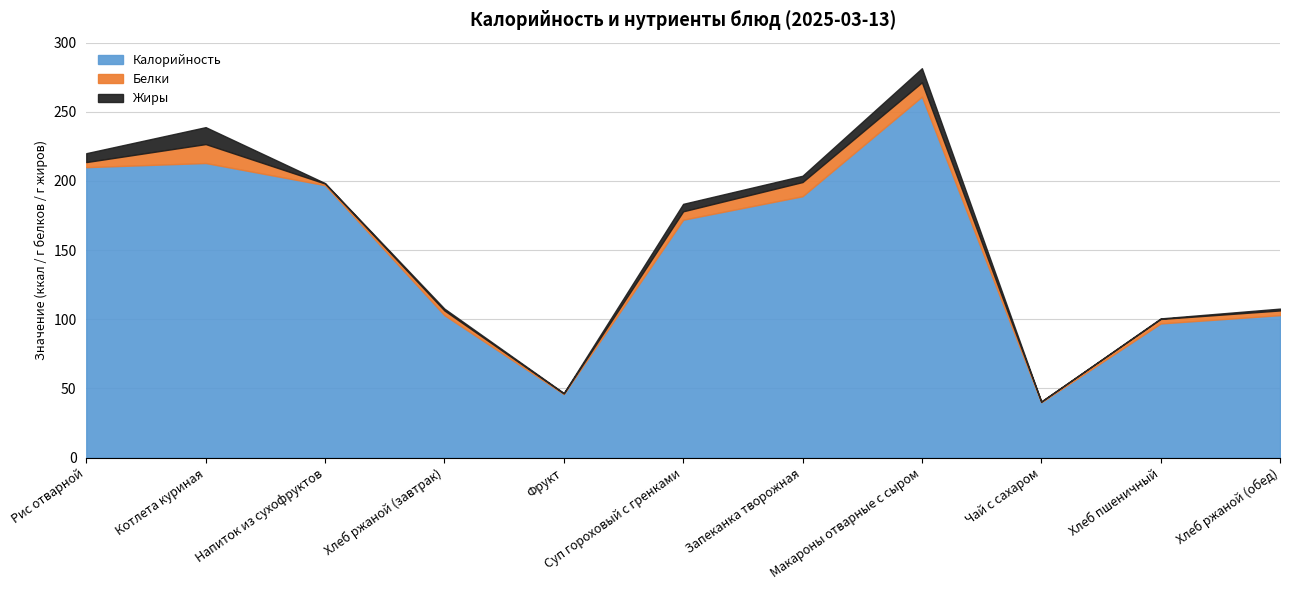

How many values in the Жиры series are below 1?

4